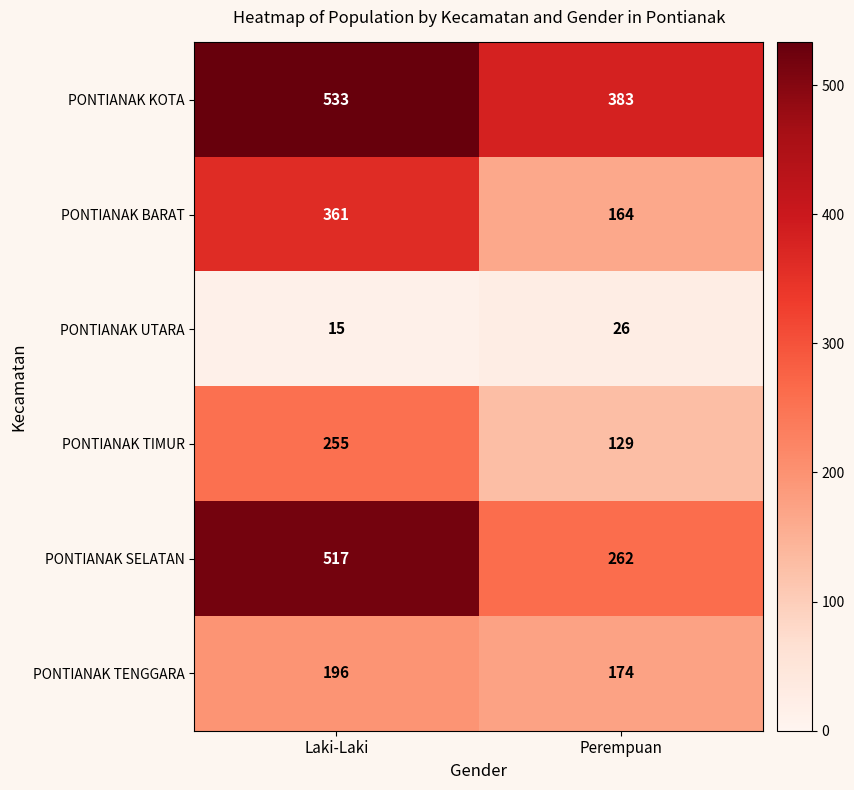

Reading left to right, list all the values displayed in this chart.

PONTIANAK KOTA: 533	383
PONTIANAK BARAT: 361	164
PONTIANAK UTARA: 15	26
PONTIANAK TIMUR: 255	129
PONTIANAK SELATAN: 517	262
PONTIANAK TENGGARA: 196	174